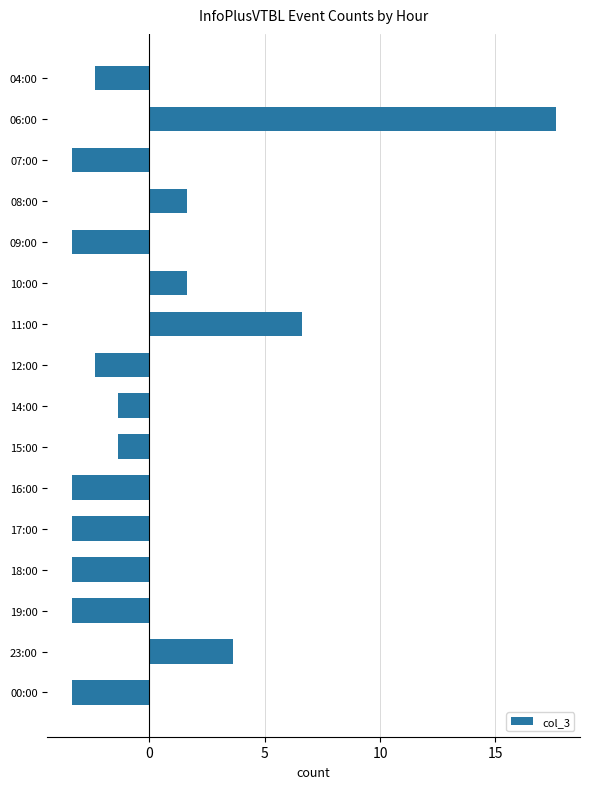

What is the change in value from 11:00 to 14:00?

-8.0